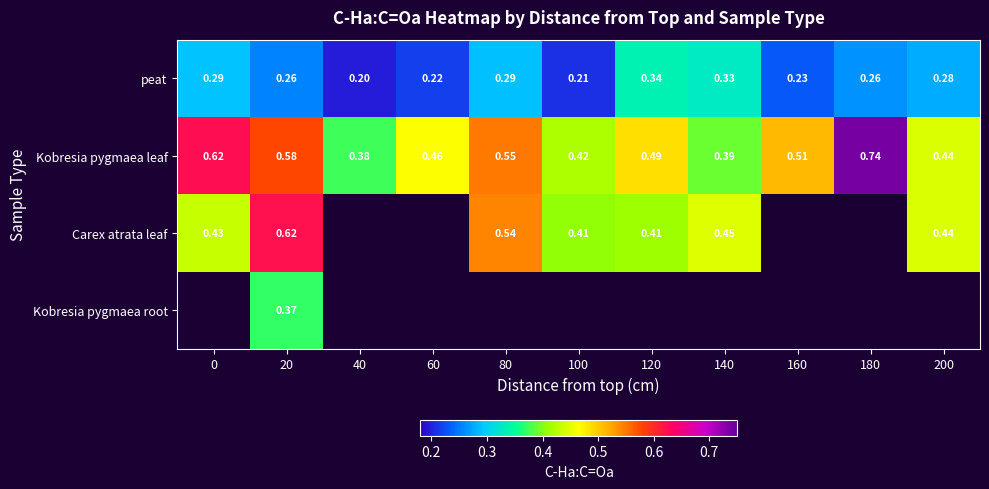

At 20, list the series in order from smallest to largest.

peat, Kobresia pygmaea root, Kobresia pygmaea leaf, Carex atrata leaf